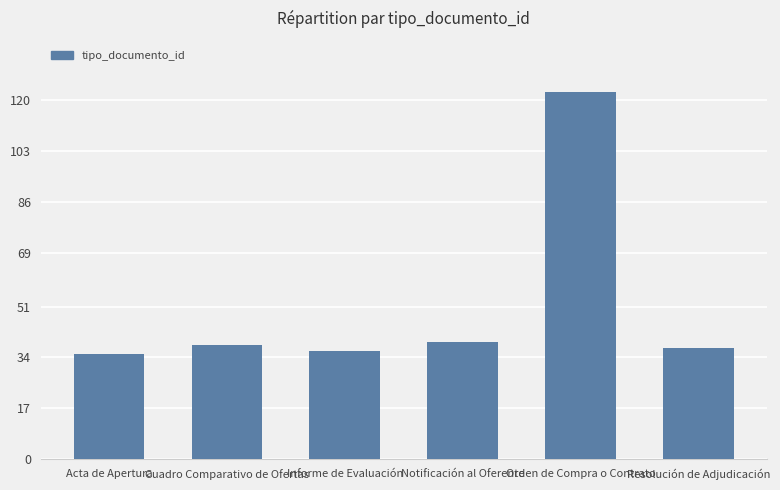

How many values are below 38?

3